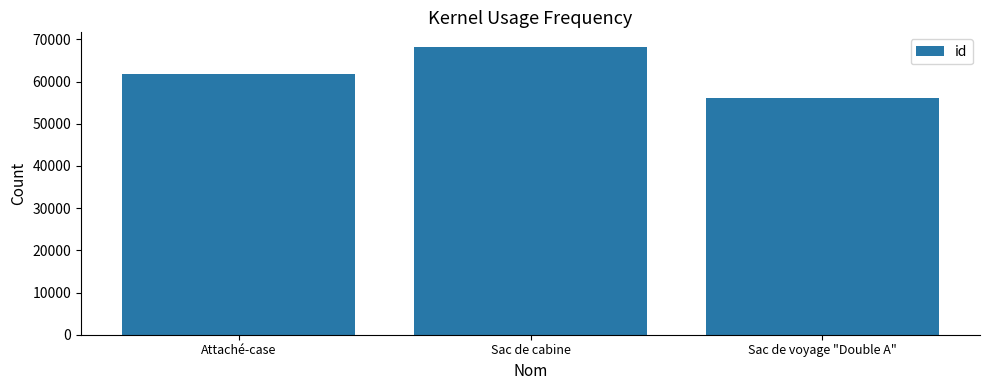

Reading right to left, what are all the values shown in this chart?

56202	68269	61800